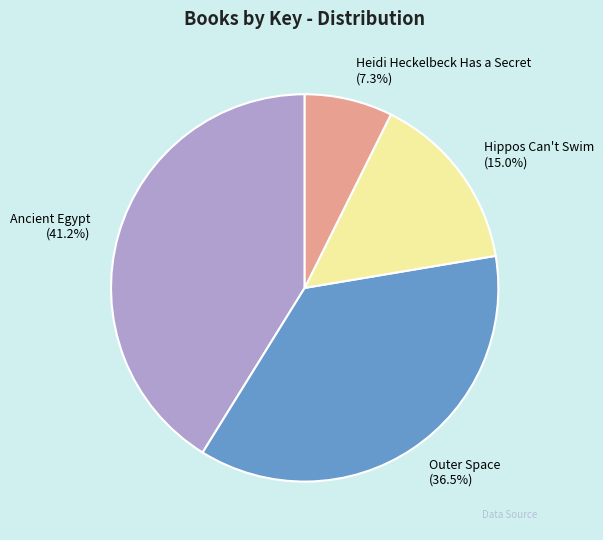

To the nearest percent, what is the combined percentage of Outer Space and Heidi Heckelbeck Has a Secret?

44%